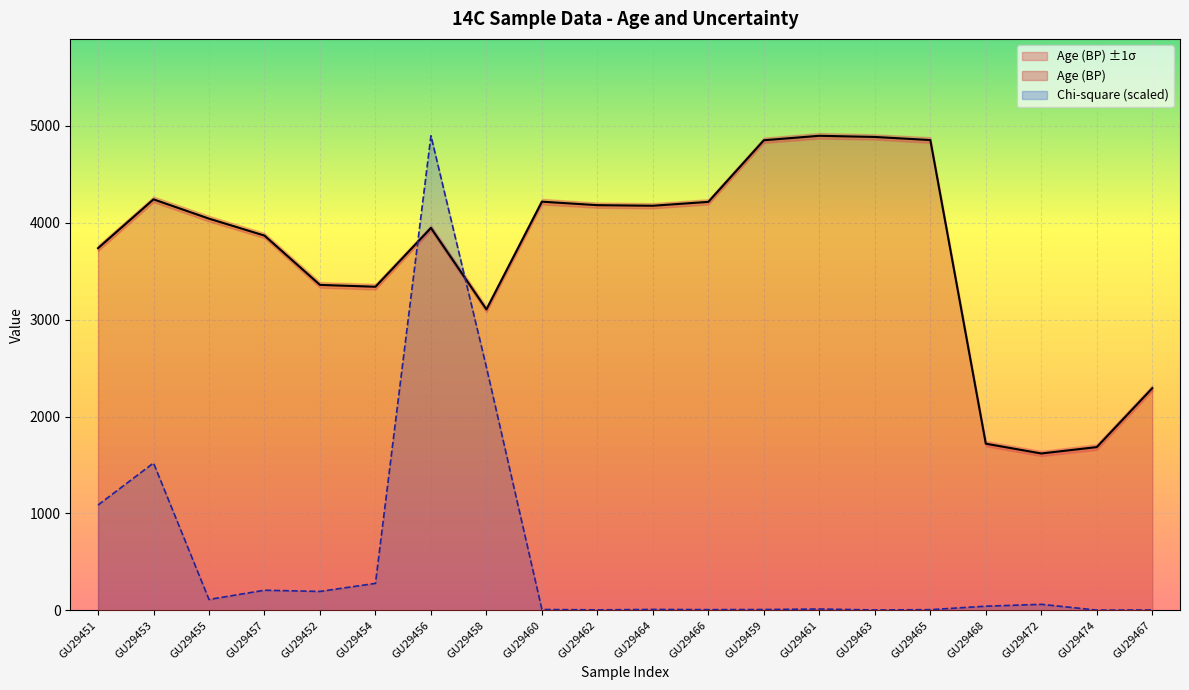

At which label is Chi-square numerator closest to 2450?

GU29458